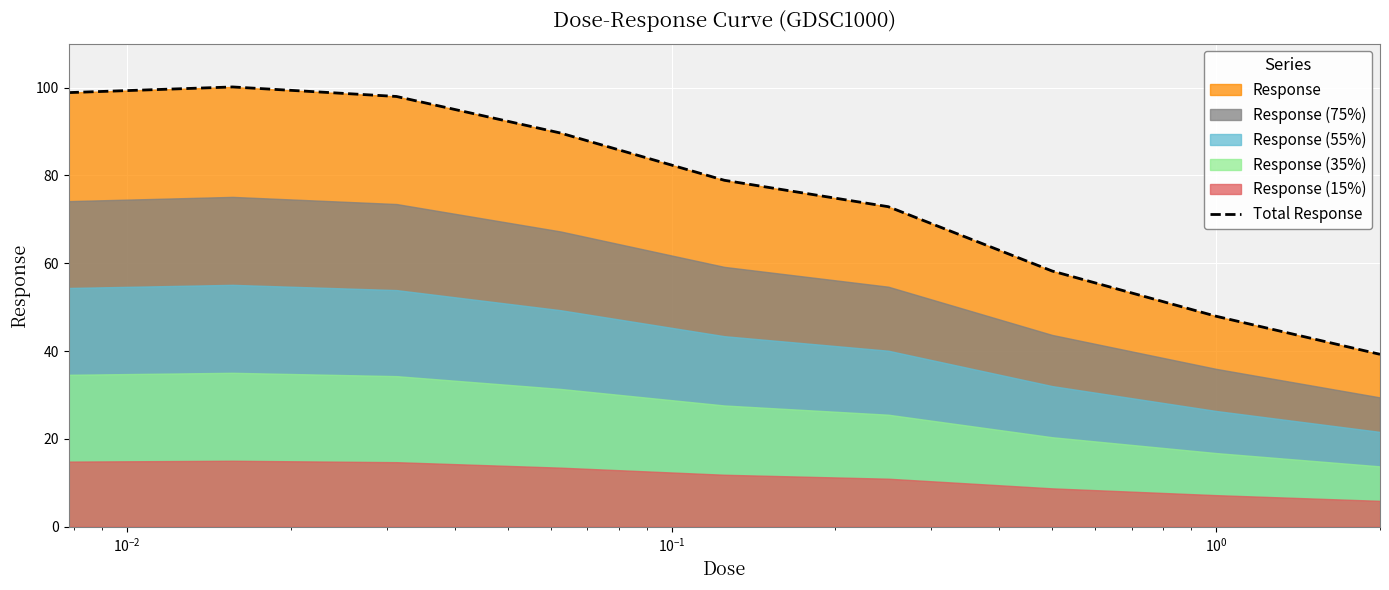

What is the minimum value for Total Response?

39.3